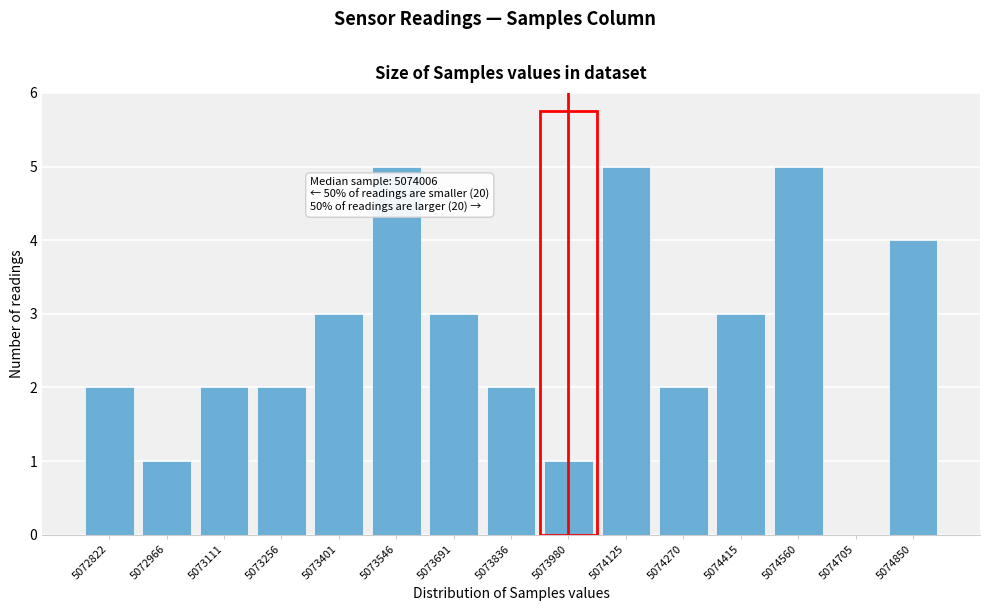

Reading left to right, transcribe all the data shown in this chart.

5072822=2	5072966=1	5073111=2	5073256=2	5073401=3	5073546=5	5073691=3	5073836=2	5073980=1	5074125=5	5074270=2	5074415=3	5074560=5	5074705=0	5074850=4